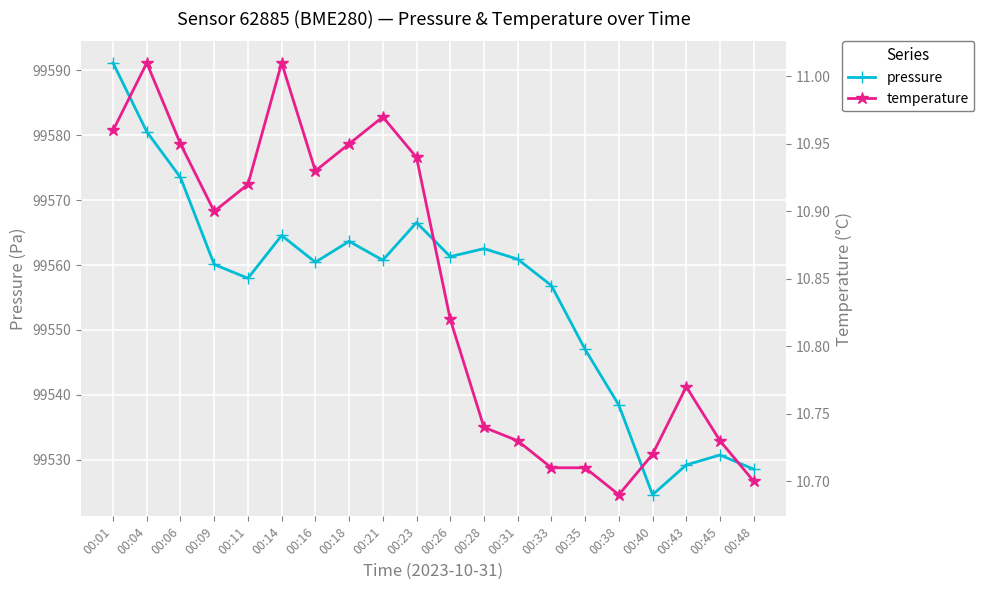

Is it true that temperature equals 18.5 at 00:43?

False